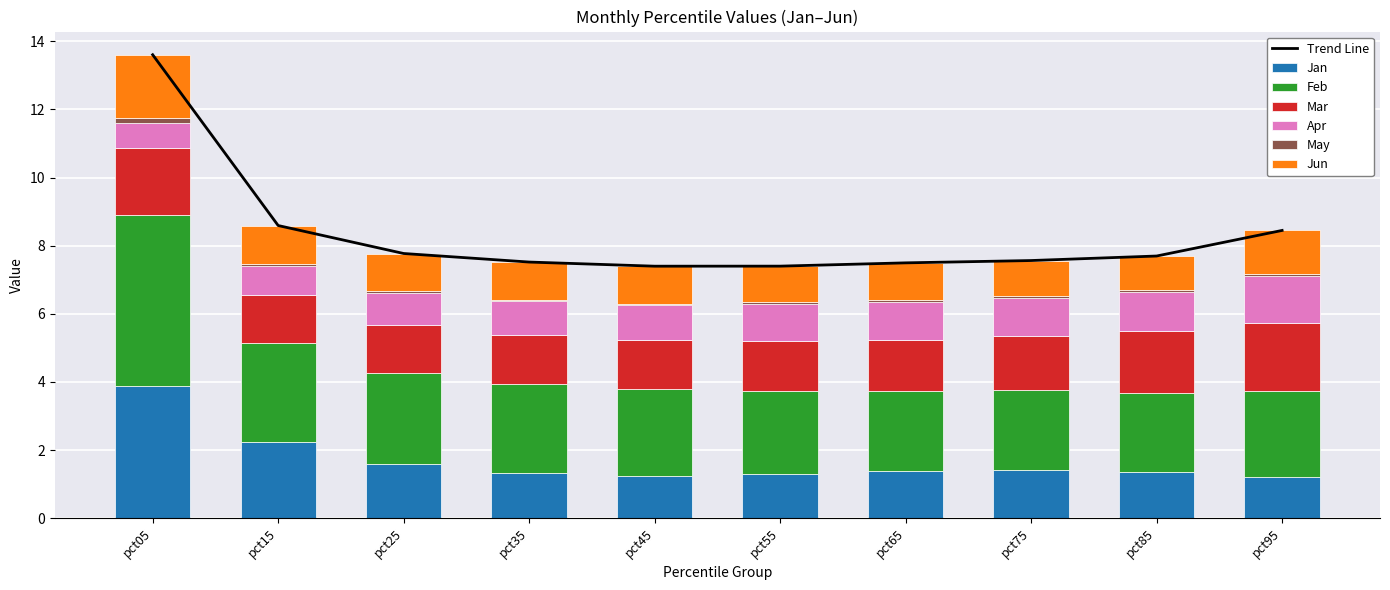

Which category has the lowest value in the Mar series?

pct15